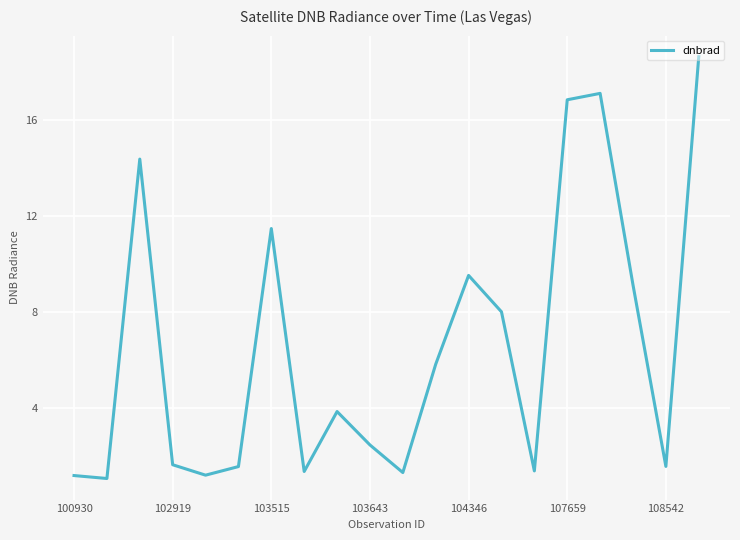

What is the minimum value shown in the chart?

1.1